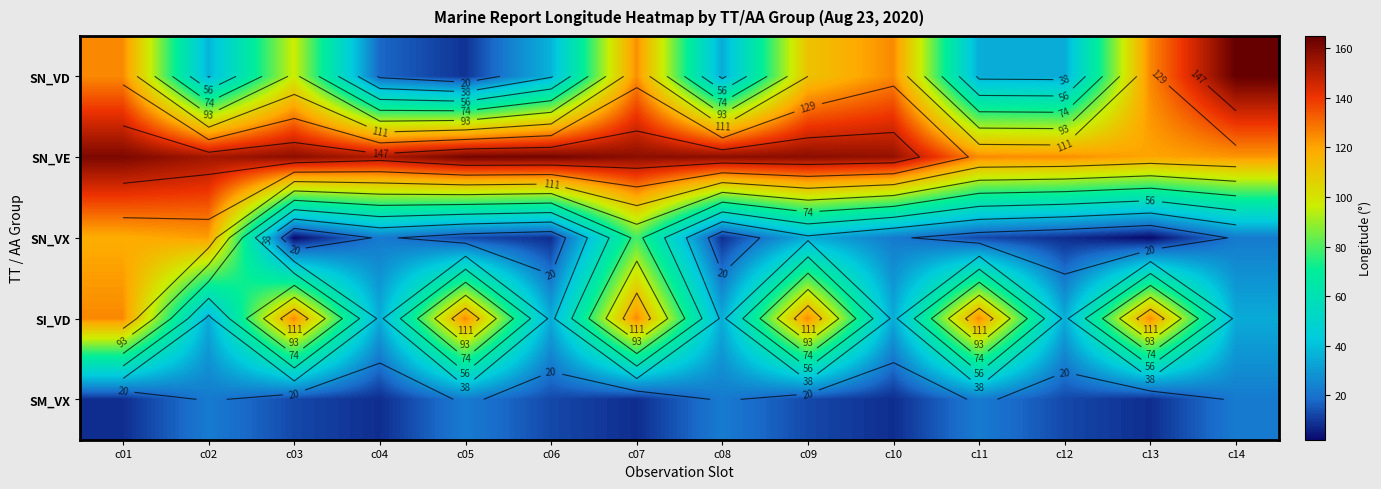

At which label is SN_VE closest to 140?

c04